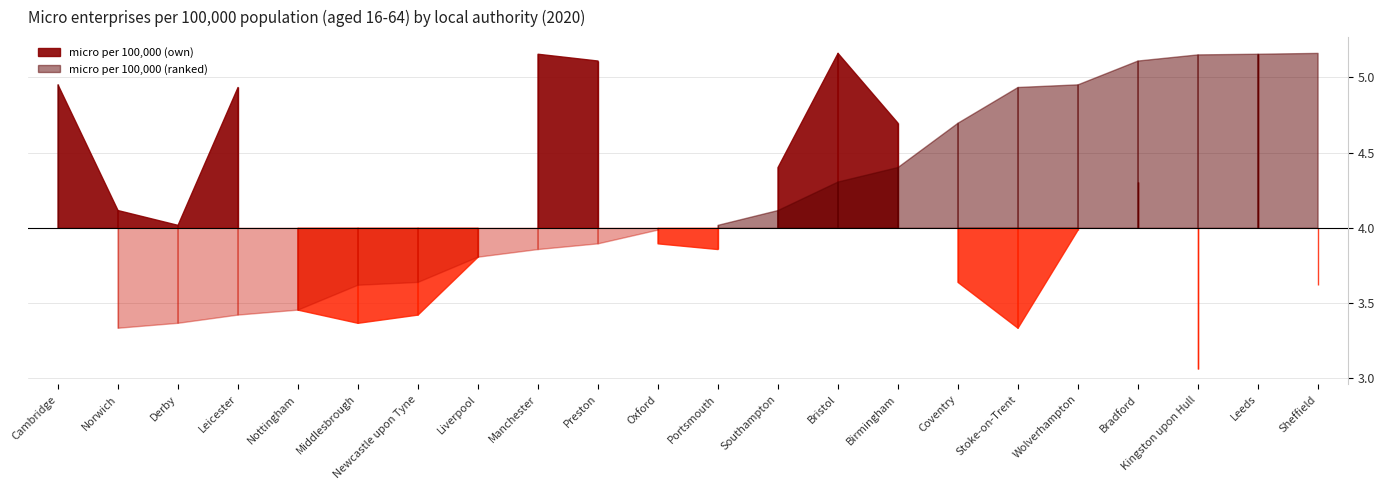

What are all the series names shown in the legend?

micro per 100,000 (own), micro per 100,000 (ranked)